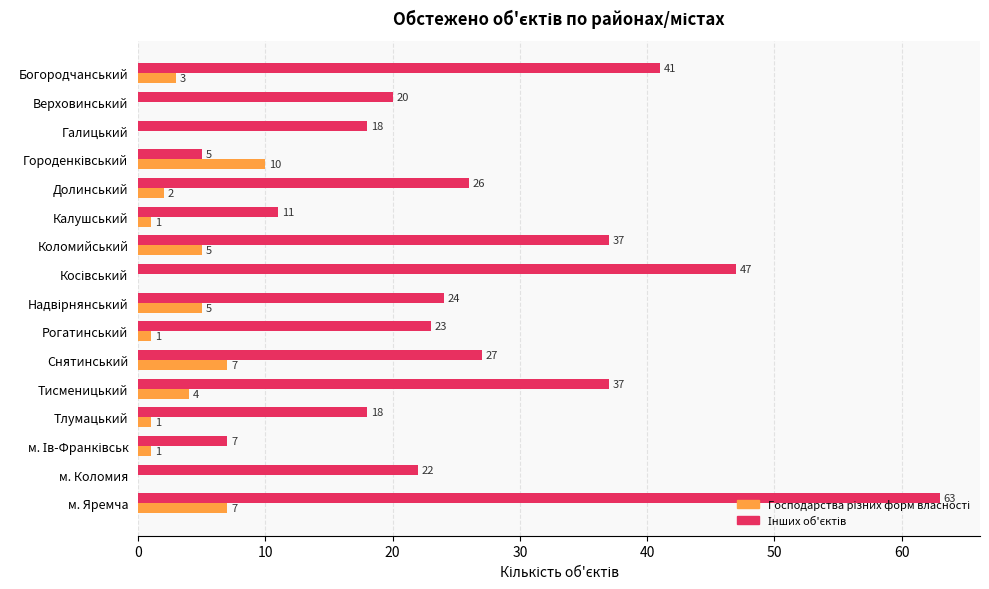

What is the total value across all series at Снятинський?

34